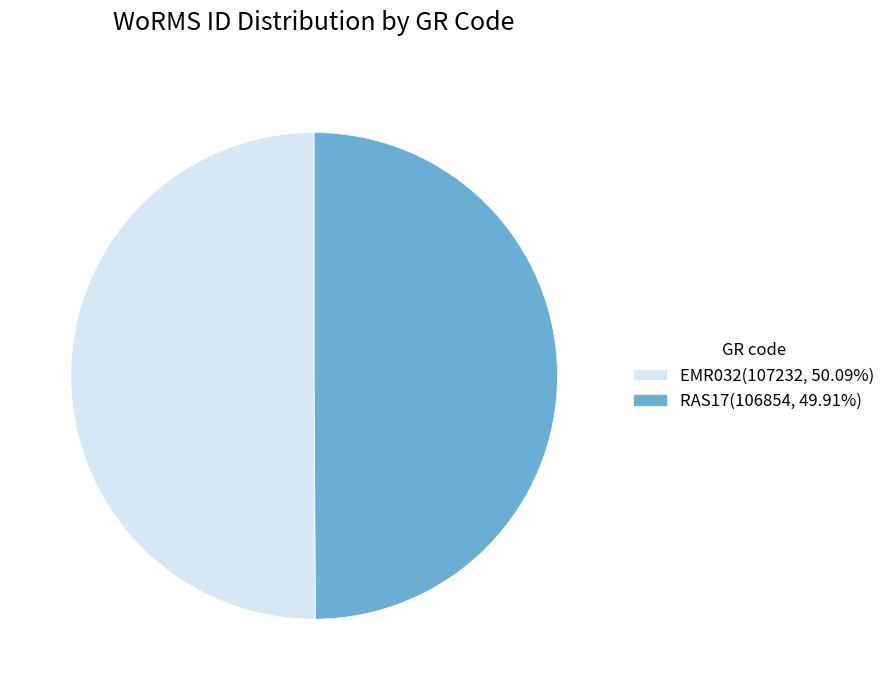

Is the sum of EMR032(107232, 50.09%) and RAS17(106854, 49.91%) greater than half?

Yes